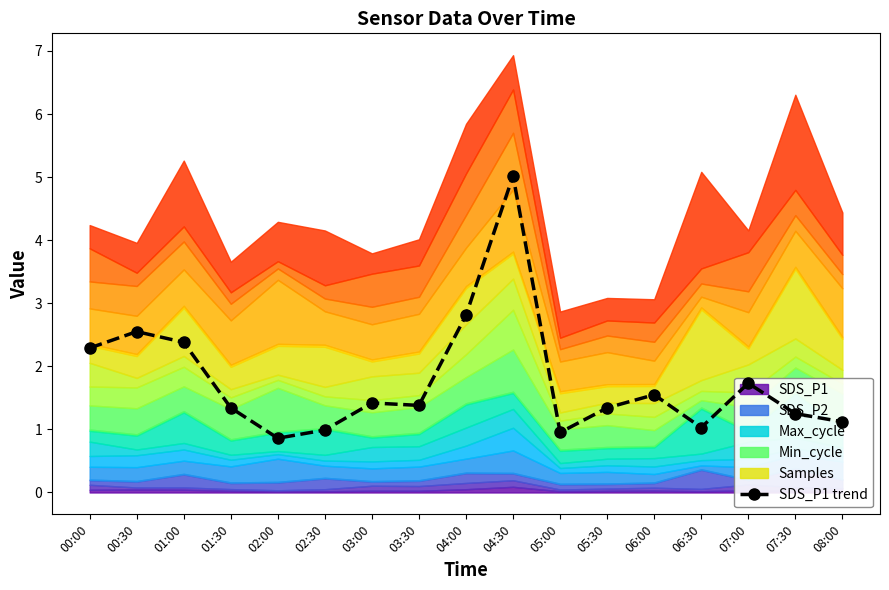

What is the difference between the maximum and second lowest values?

4.1